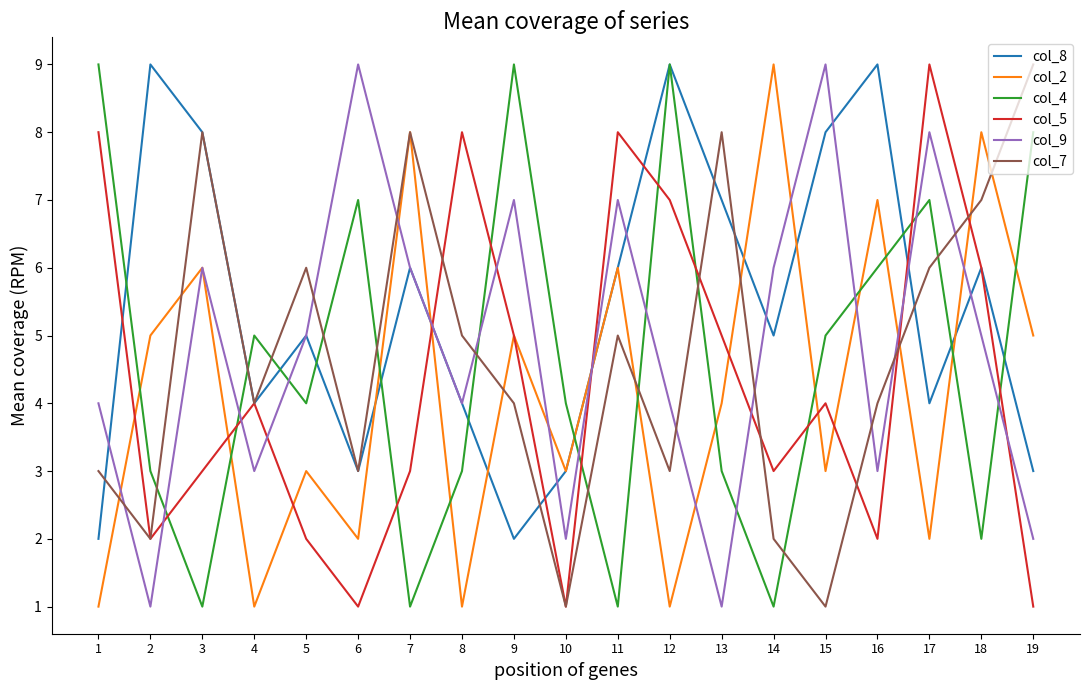

Rank the series at 16 from highest to lowest value.

col_8, col_2, col_4, col_7, col_9, col_5